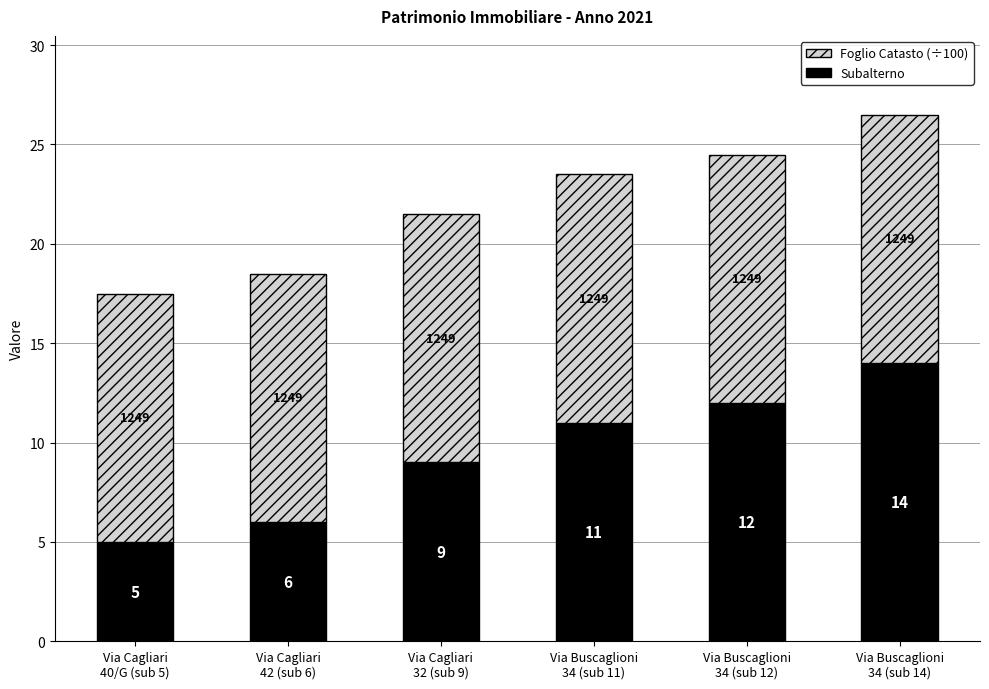

At which label does Subalterno reach its peak?

Via Buscaglioni
34 (sub 14)